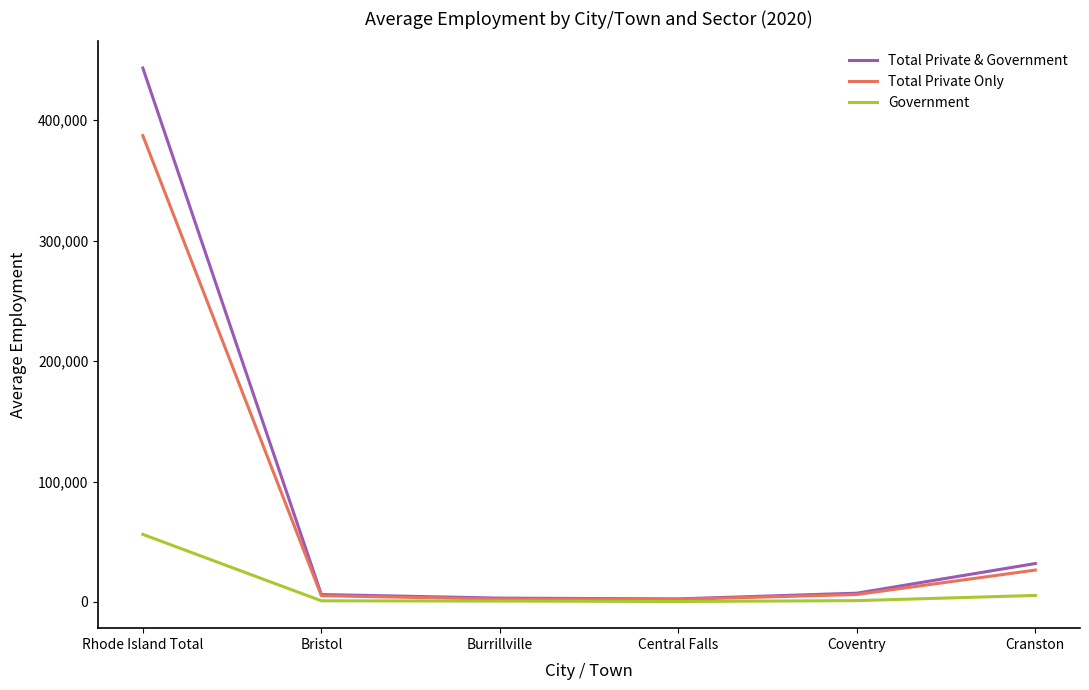

At which label is Government closest to 28252?

Cranston